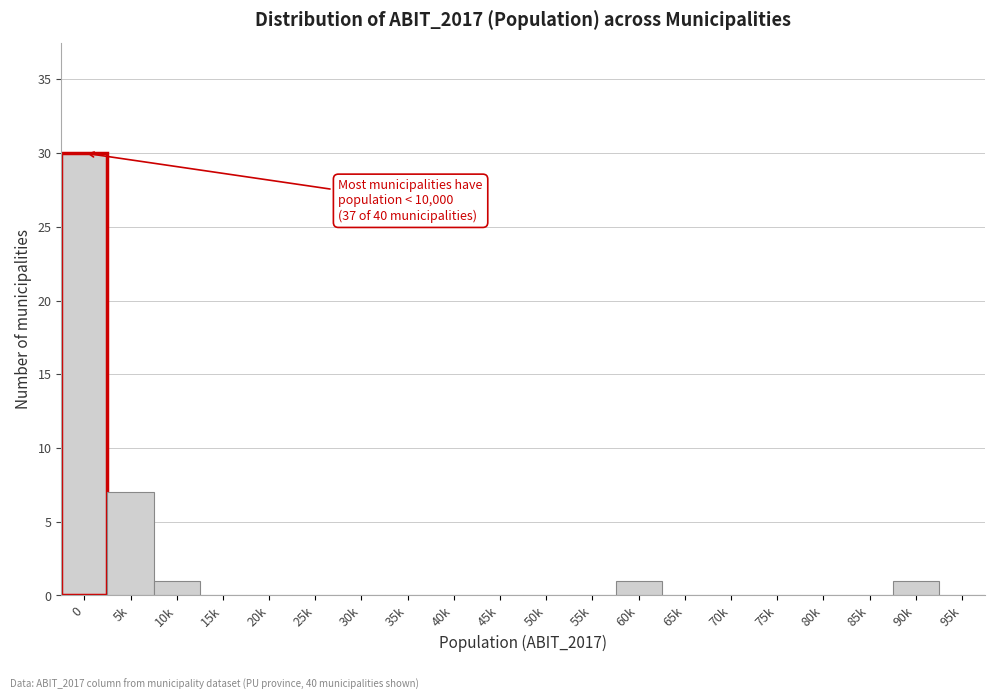

Reading left to right, extract all data points from this chart.

0=30	5k=7	10k=1	15k=0	20k=0	25k=0	30k=0	35k=0	40k=0	45k=0	50k=0	55k=0	60k=1	65k=0	70k=0	75k=0	80k=0	85k=0	90k=1	95k=0